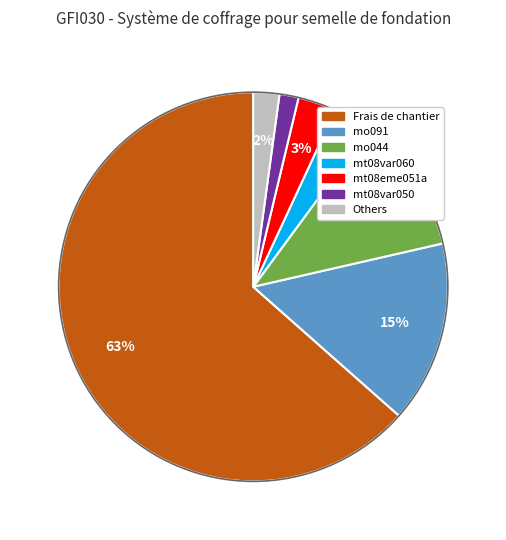

Does any single category account for the majority?

Yes